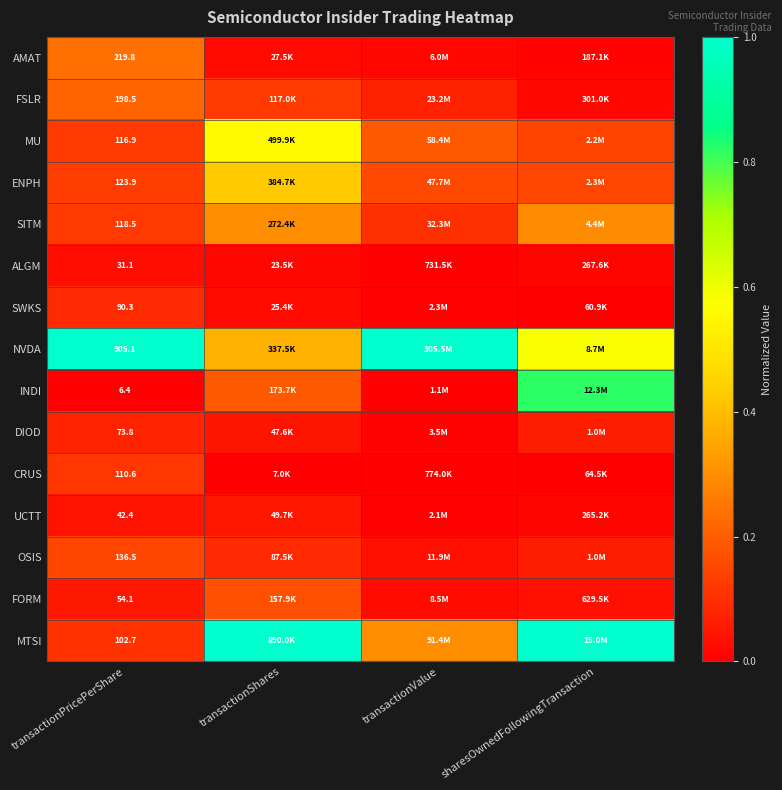

At which category is the sum across all series the highest?

transactionShares